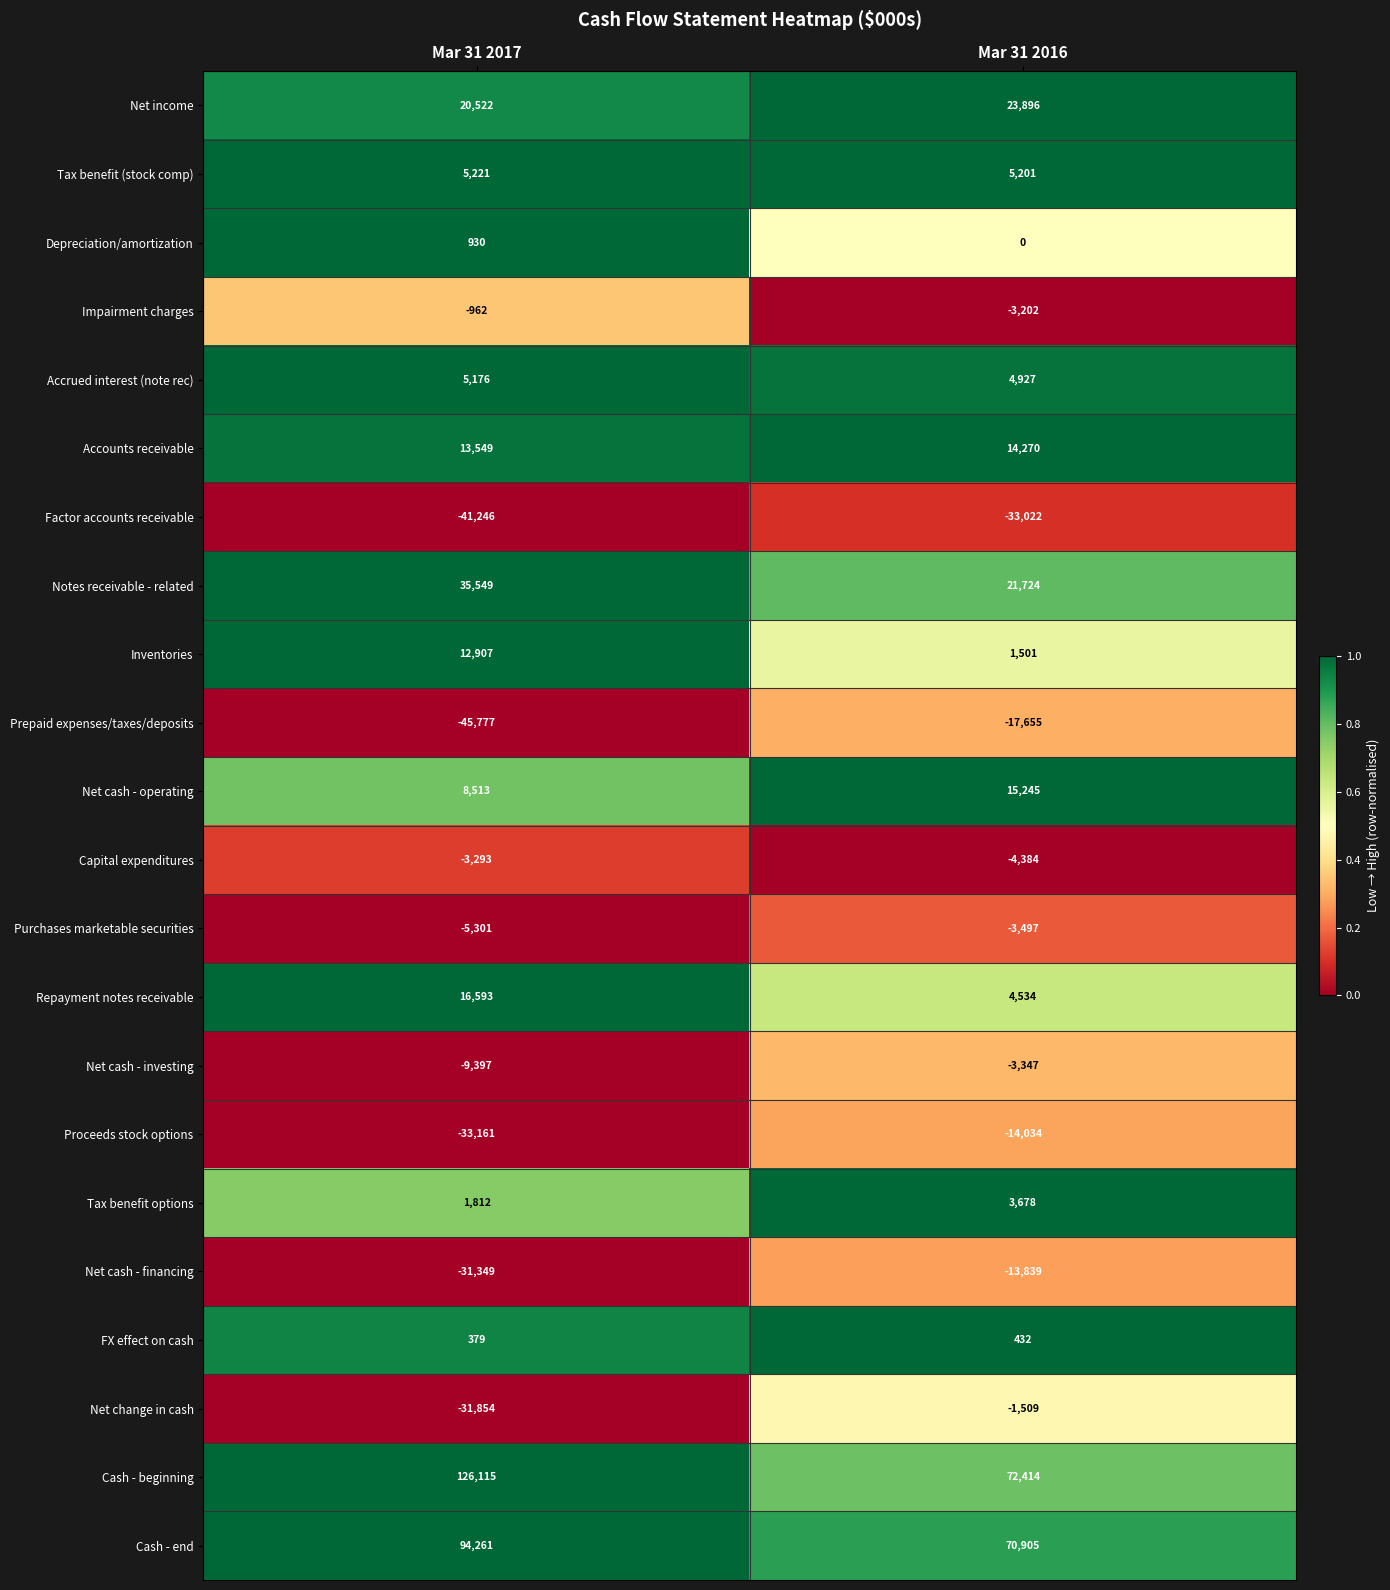

The value of Net cash - investing at Mar 31 2016 is -3347. True or false?

True